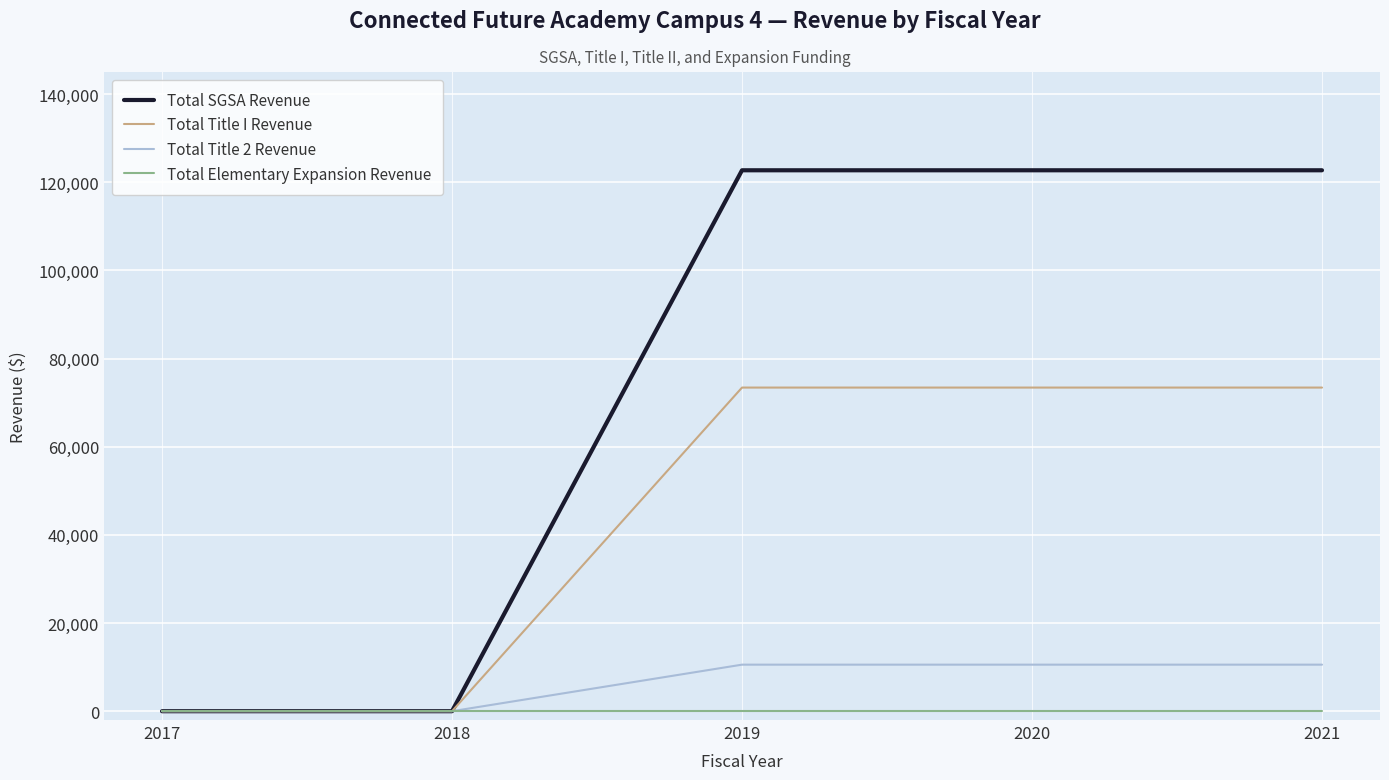

What is the highest value of the Total SGSA Revenue series?

122706